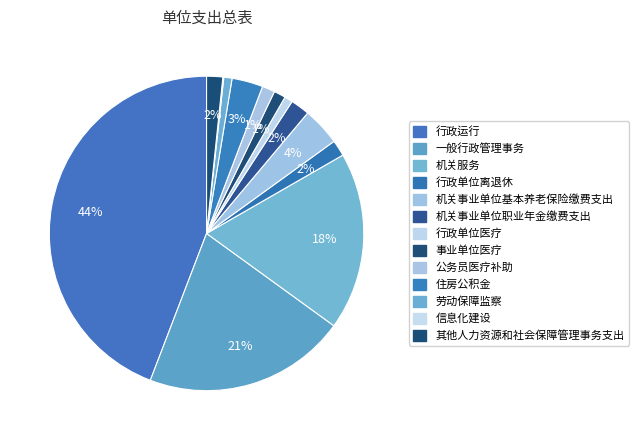

Is there any slice that represents more than half of the pie?

No